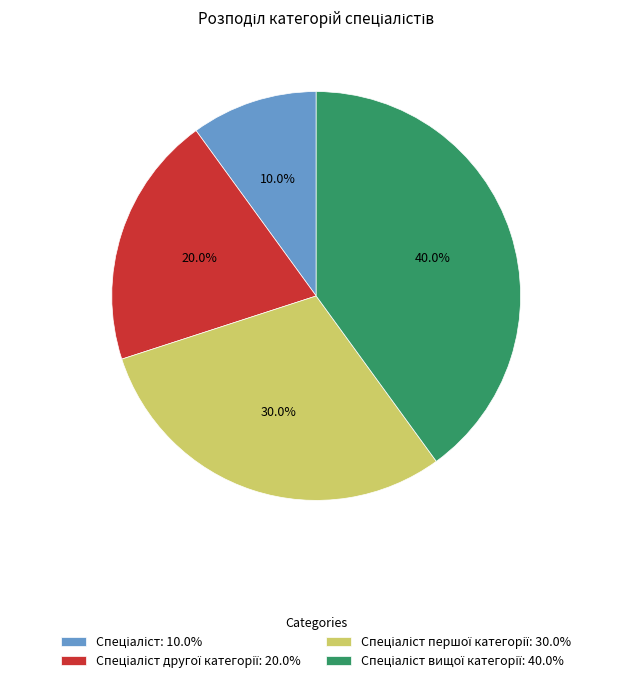

Is there a majority slice in this chart?

No